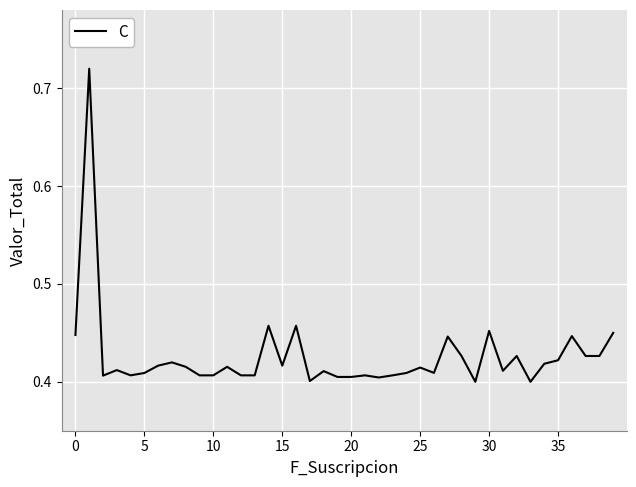

How many lines are shown in the chart?

1